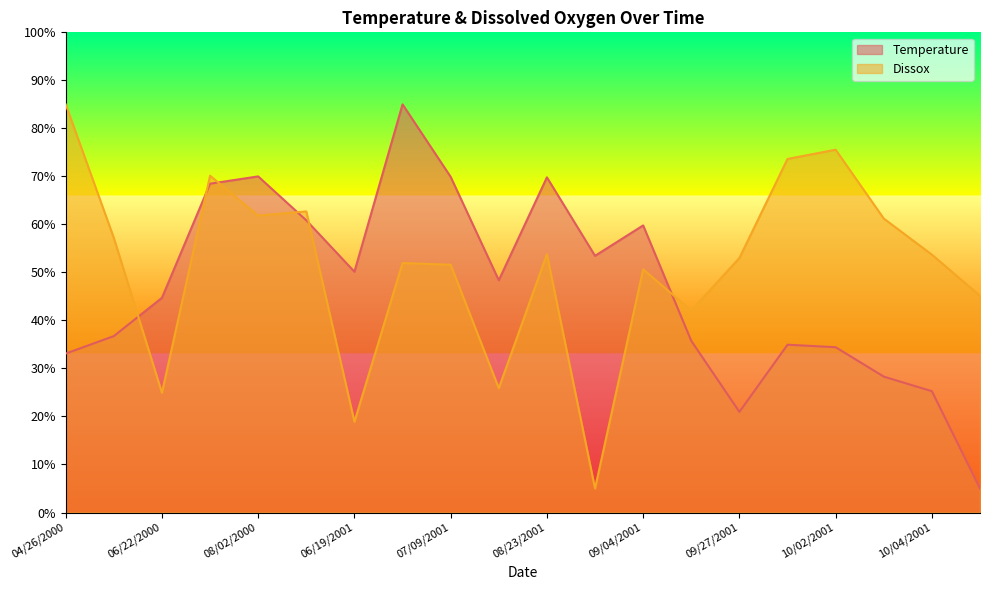

What is the difference between the highest and lowest values at 06/27/2001?

33.0